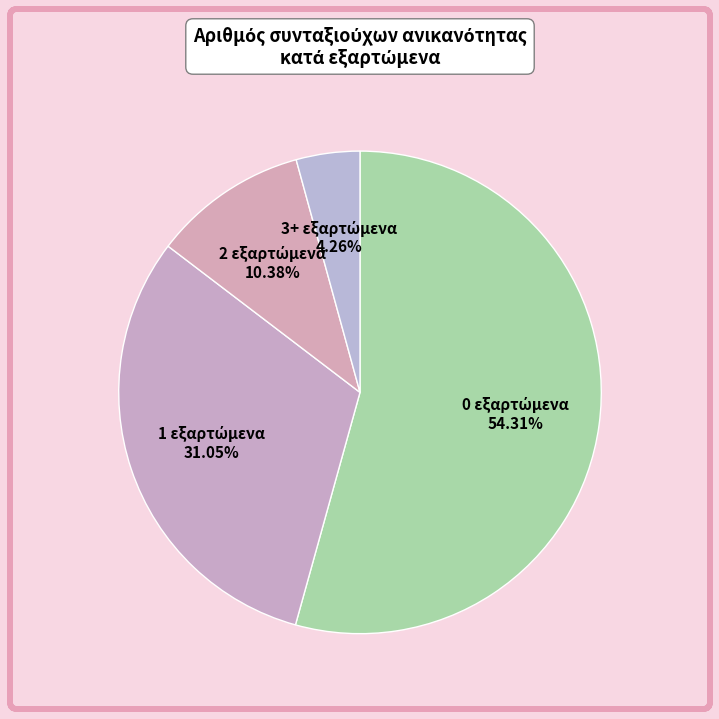

Is there a majority slice in this chart?

Yes